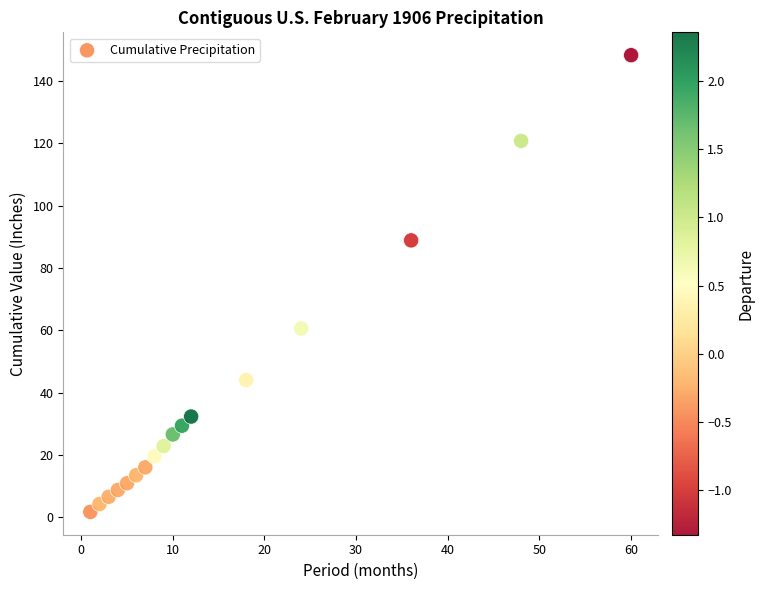

What is the range of Y values (max minus min)?

146.6